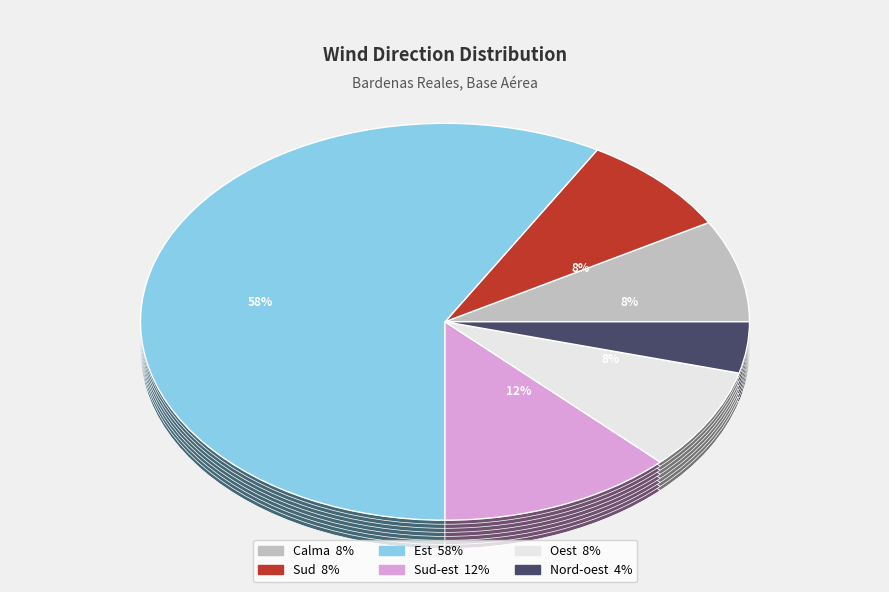

Is there a majority slice in this chart?

Yes